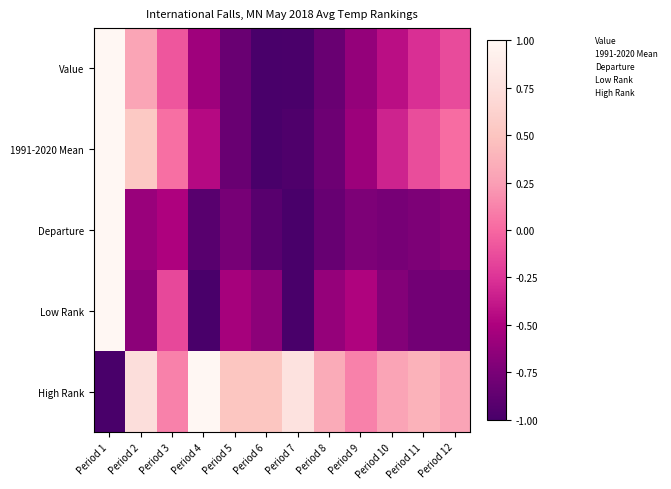

At Period 6, list the series in order from largest to smallest.

High Rank, Low Rank, Departure, Value, 1991-2020 Mean